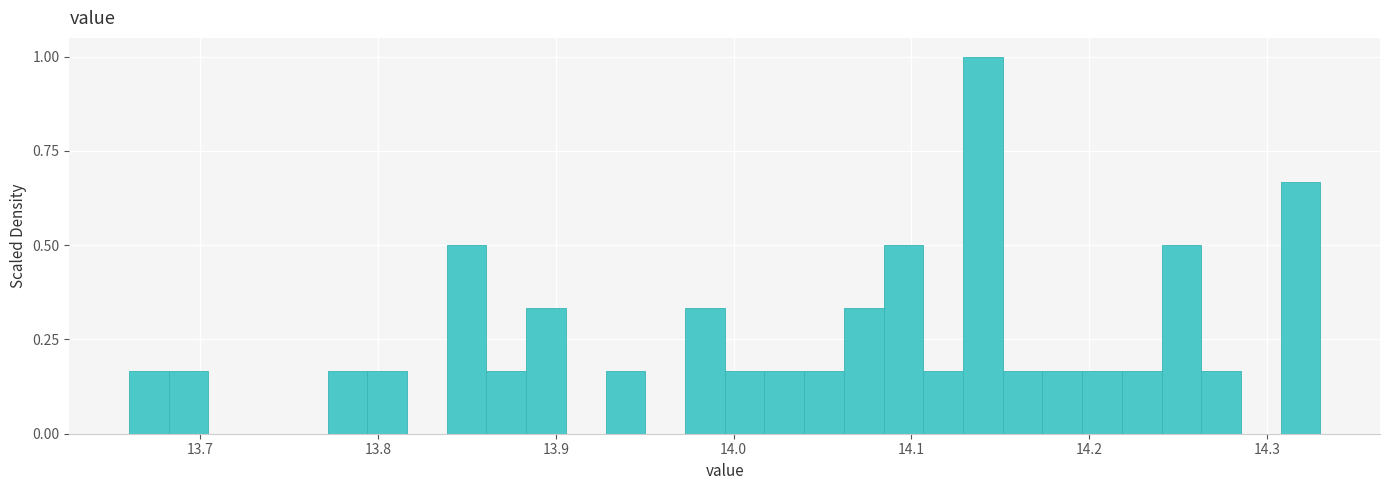

Read against the x-axis, roughly where is the centre of the tallest bar?

14.14